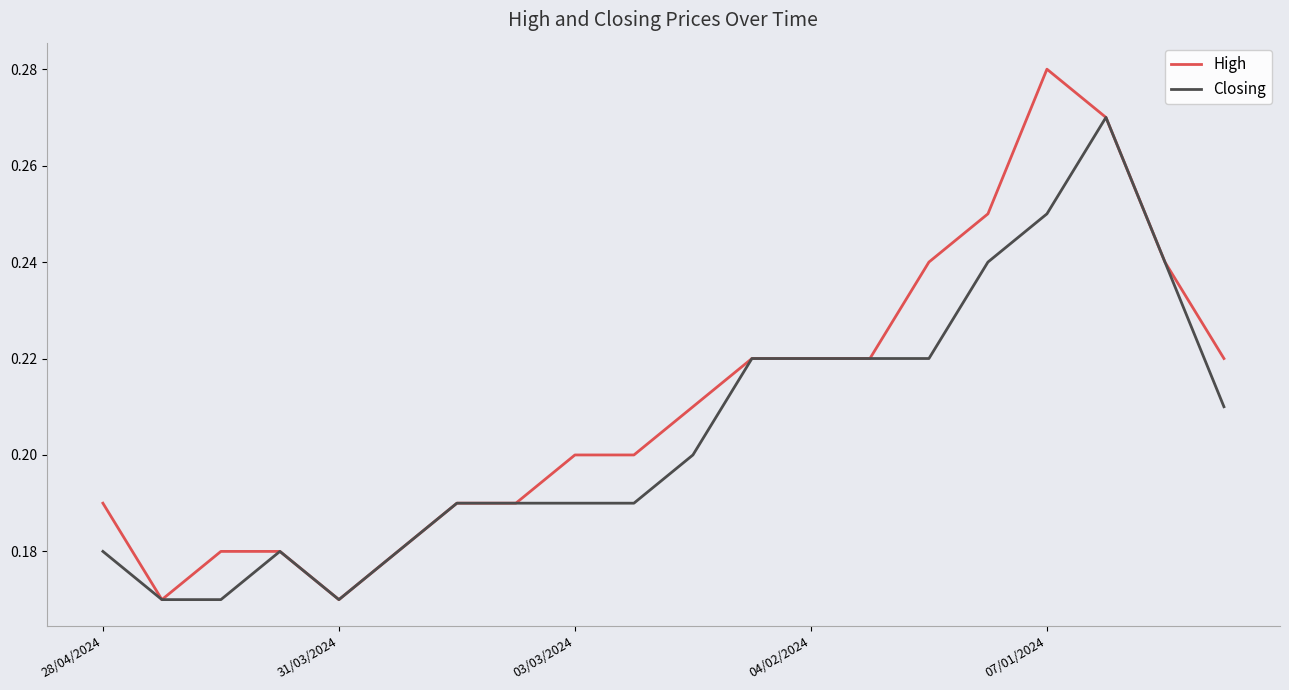

Rank the series by their average value, from lowest to highest.

Closing, High